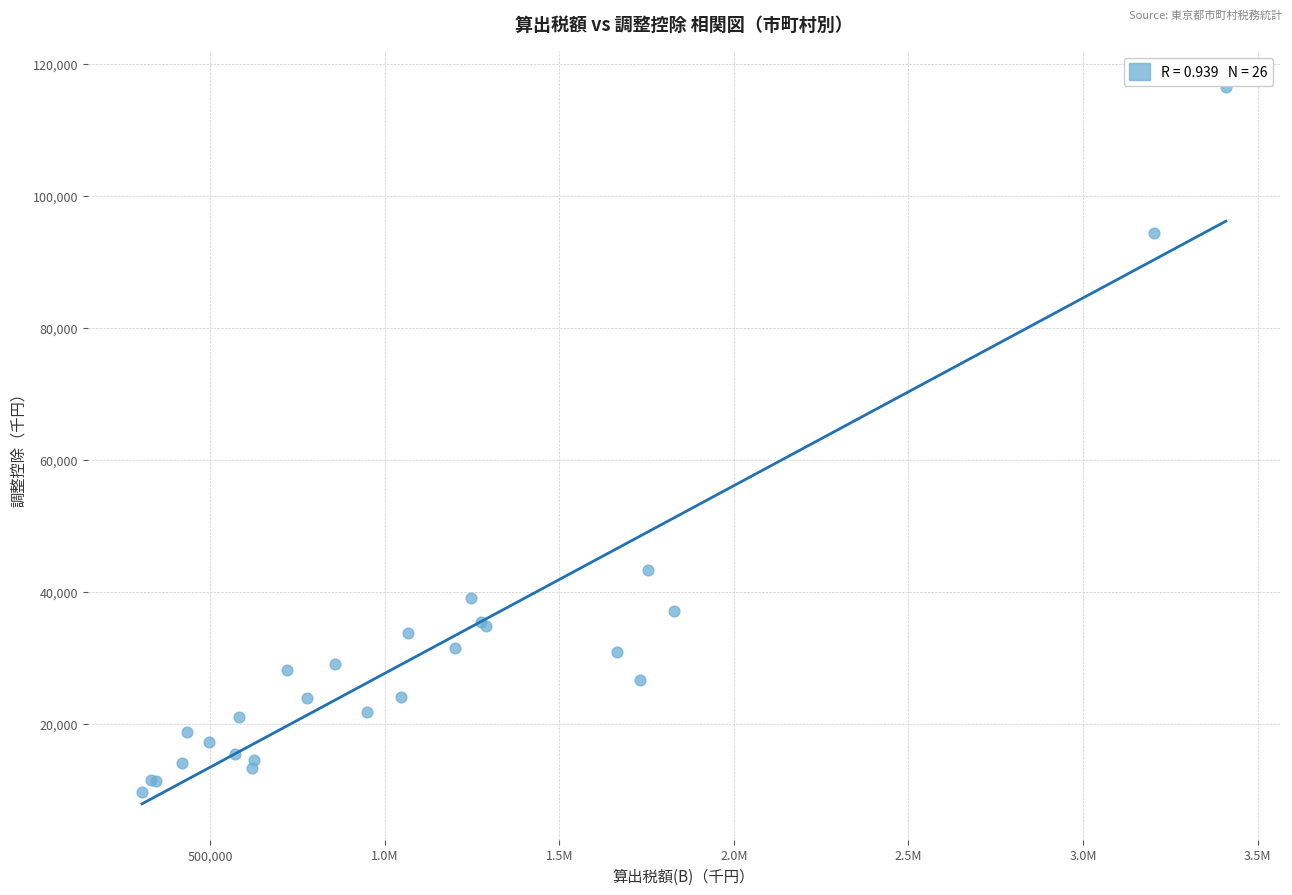

What Y value in the scatter plot is closest to 63147?

43281